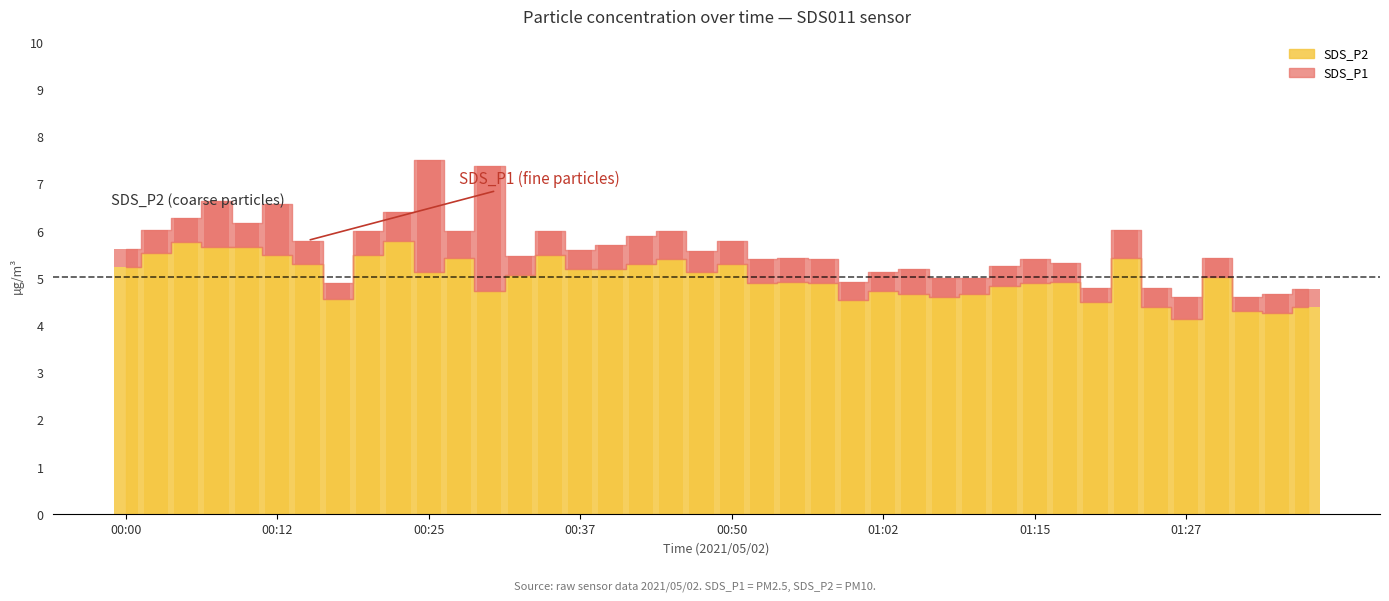

Are the bars grouped side by side (vs. stacked)?

No